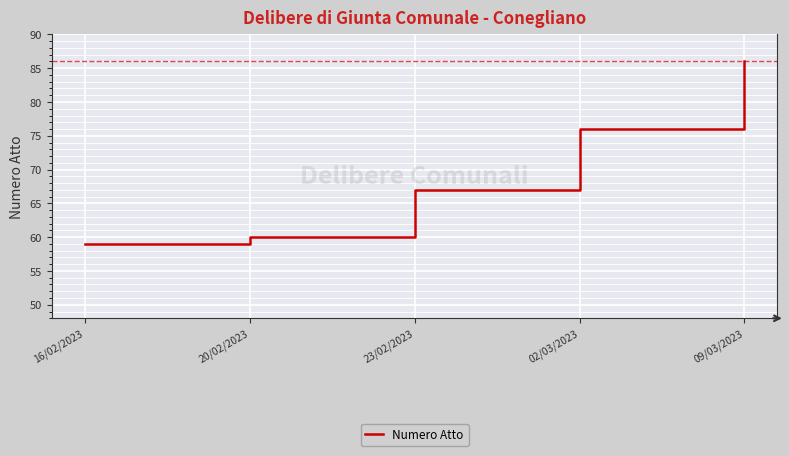

What is the change in value from 16/02/2023 to 09/03/2023?

+27